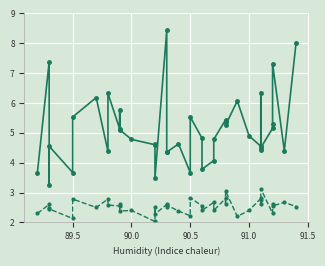

What is the value of the SDS_P2 point at the 34th from the left?

2.6